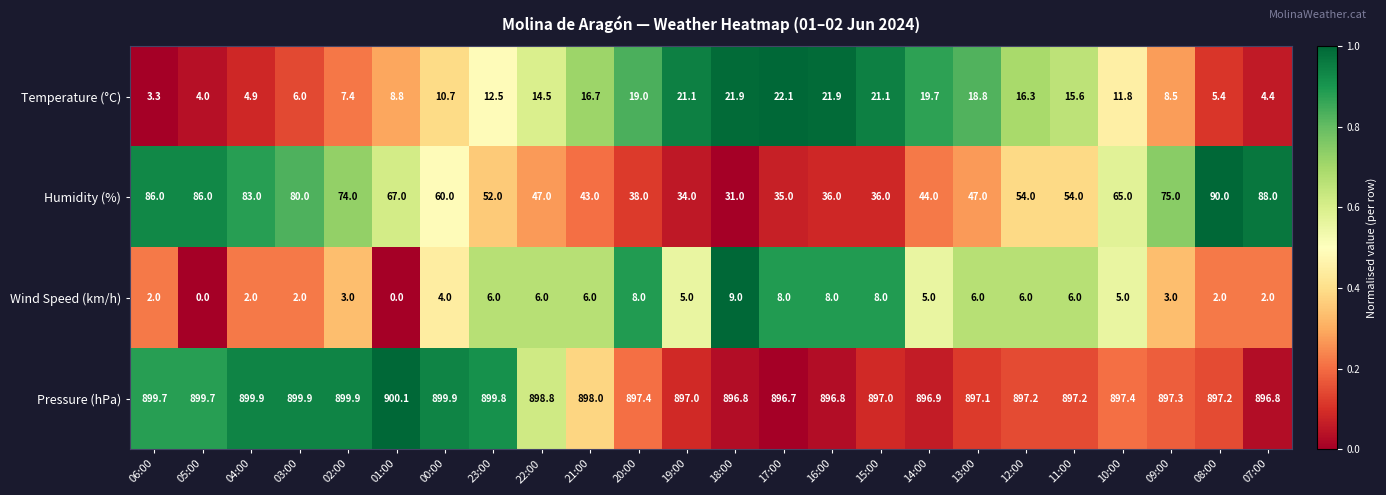

List the series in order of their peak value, lowest first.

Wind Speed (km/h), Temperature (°C), Humidity (%), Pressure (hPa)